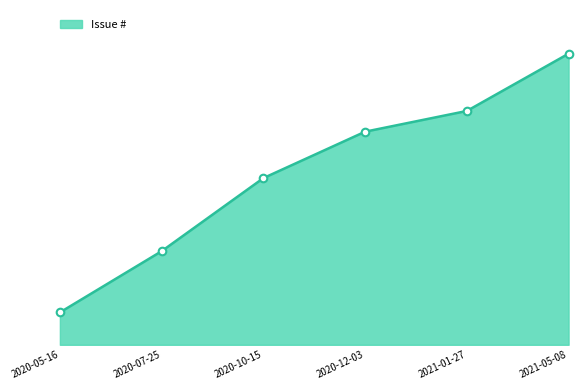

Between 2020-12-03 and 2021-05-08, which is larger?

2021-05-08